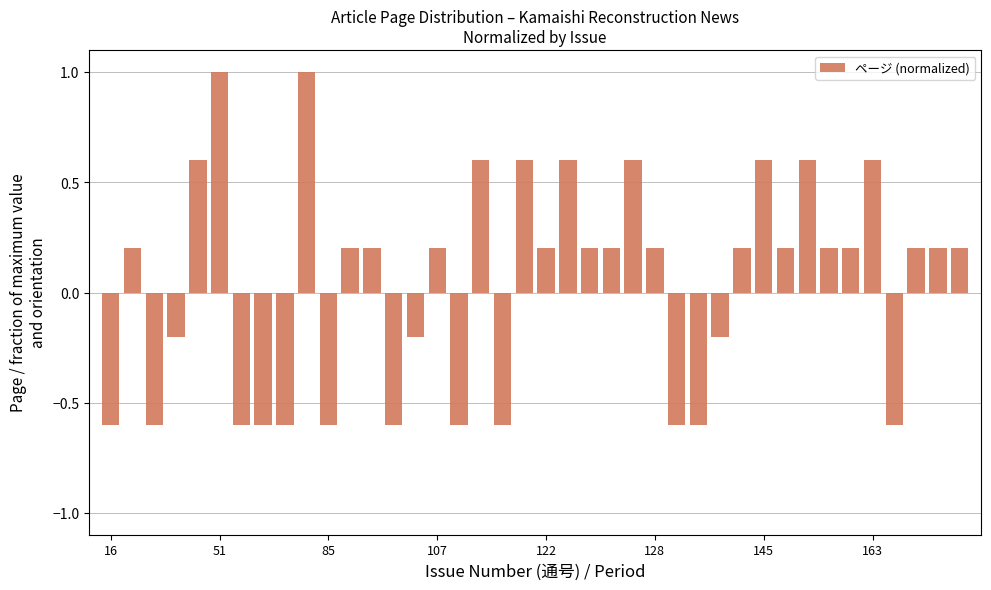

Count the number of values greater than 0.

25